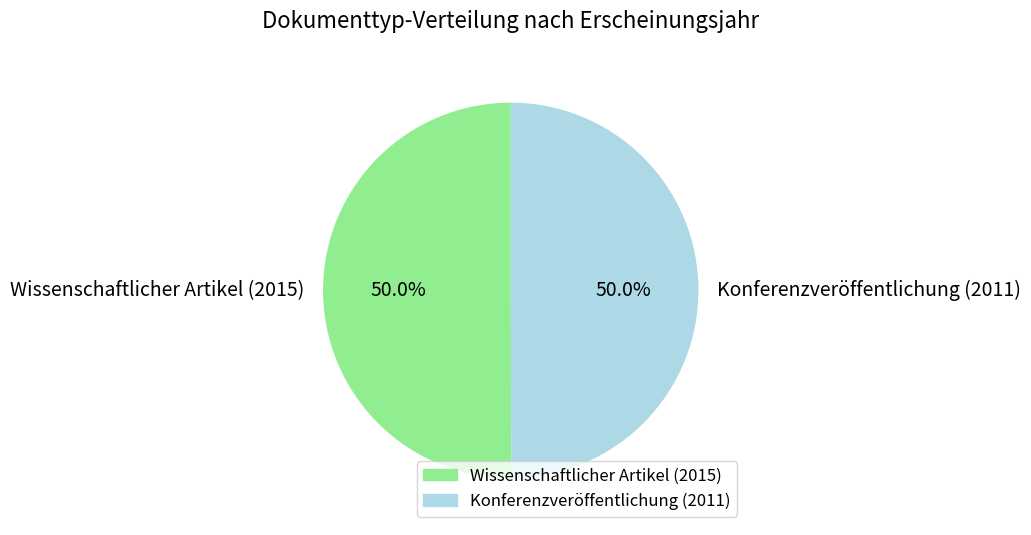

Is it true that Konferenzveröffentlichung (2011) is 50% of the pie?

True